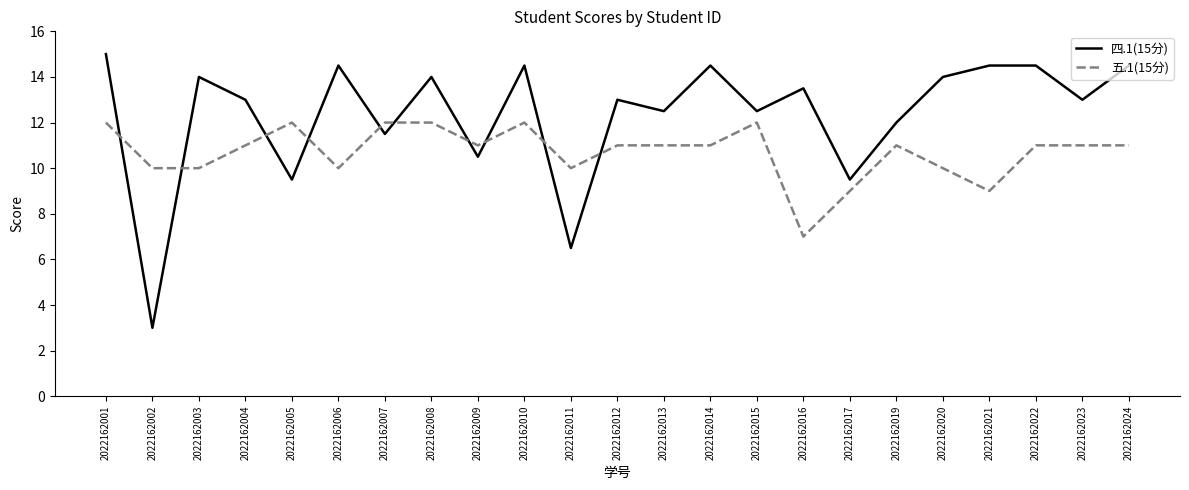

Is the value of 四.1(15分) at 2022162011 greater than the value of 五.1(15分) at 2022162008?

No